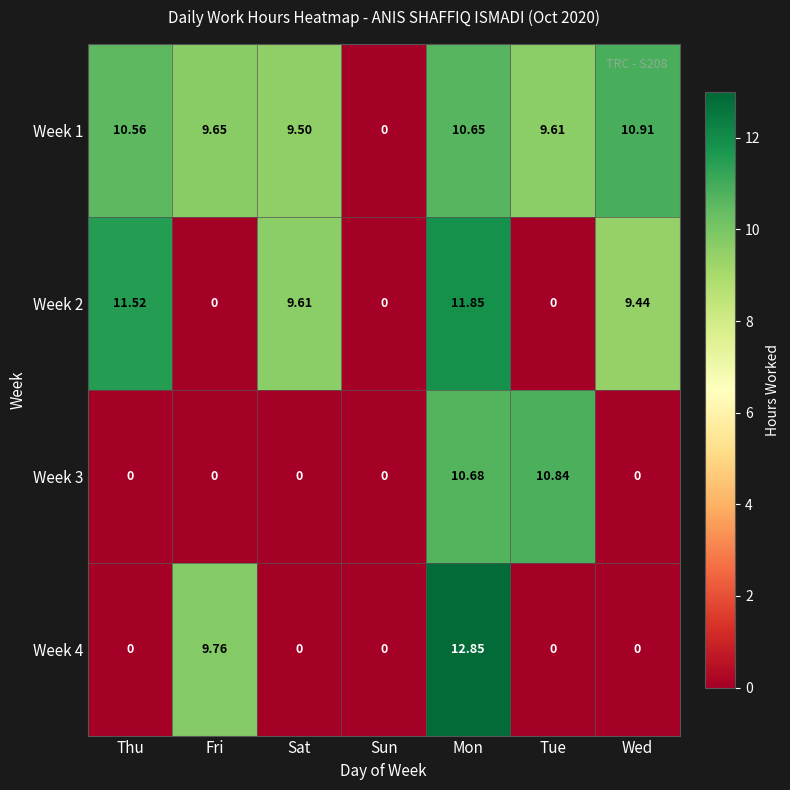

Which label corresponds to the largest value in the chart?

Mon